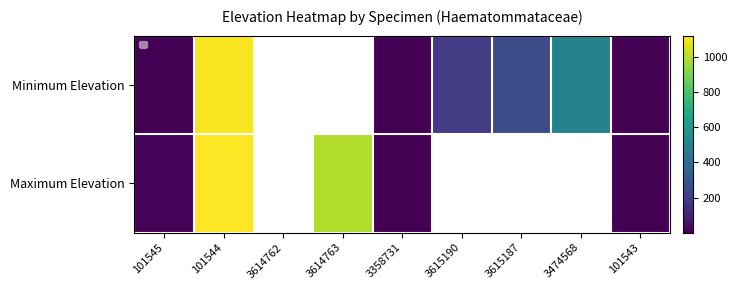

At 3358731, list the series in order from smallest to largest.

Minimum Elevation, Maximum Elevation